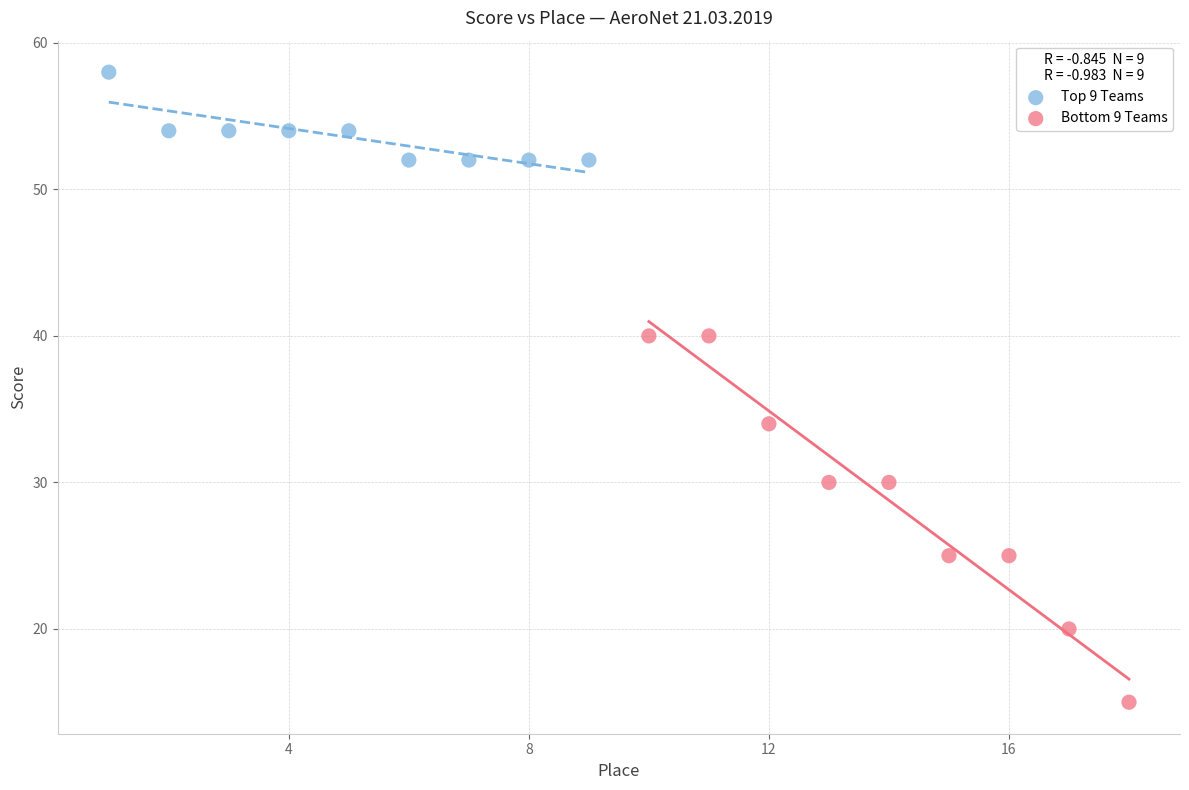

Which series has the largest Y range (max minus min)?

Bottom 9 Teams